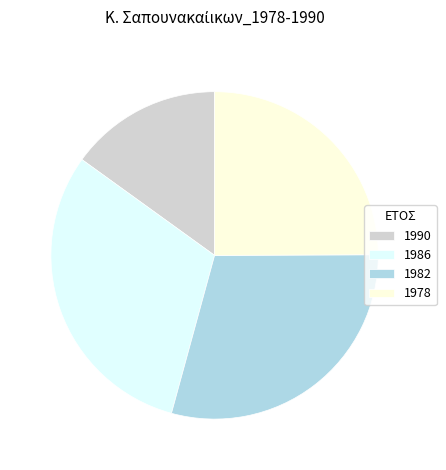

Rank the categories by value from highest to lowest.

1986, 1982, 1978, 1990